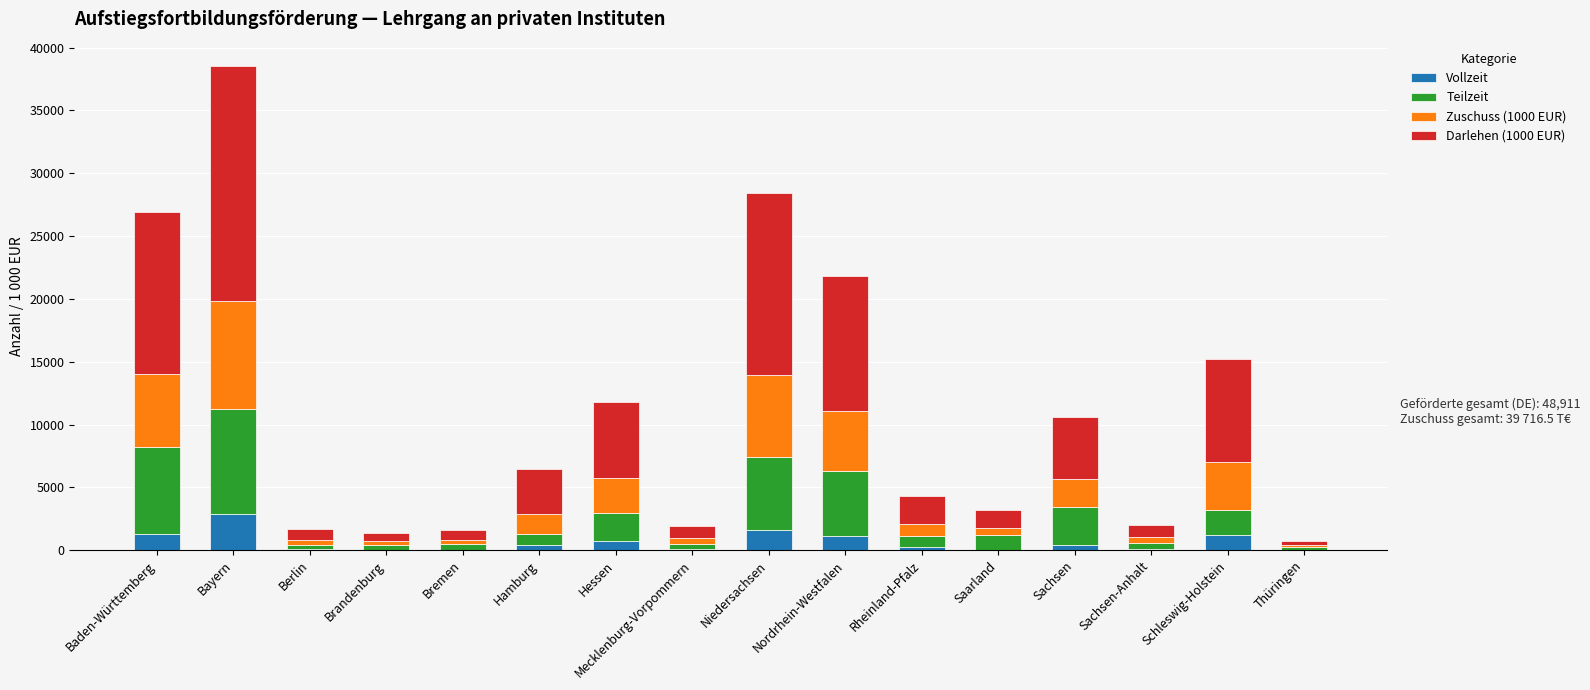

At which category is the sum across all series the highest?

Bayern